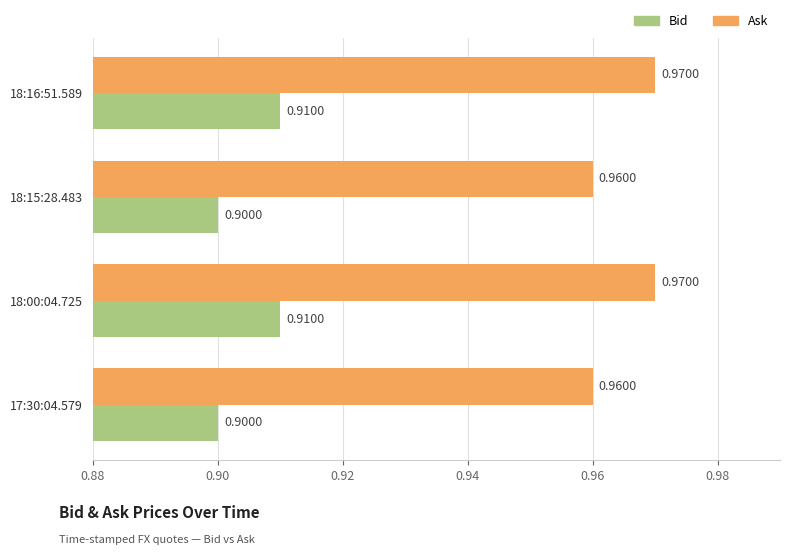

Count the Bid values in the range 0 to 1.

4